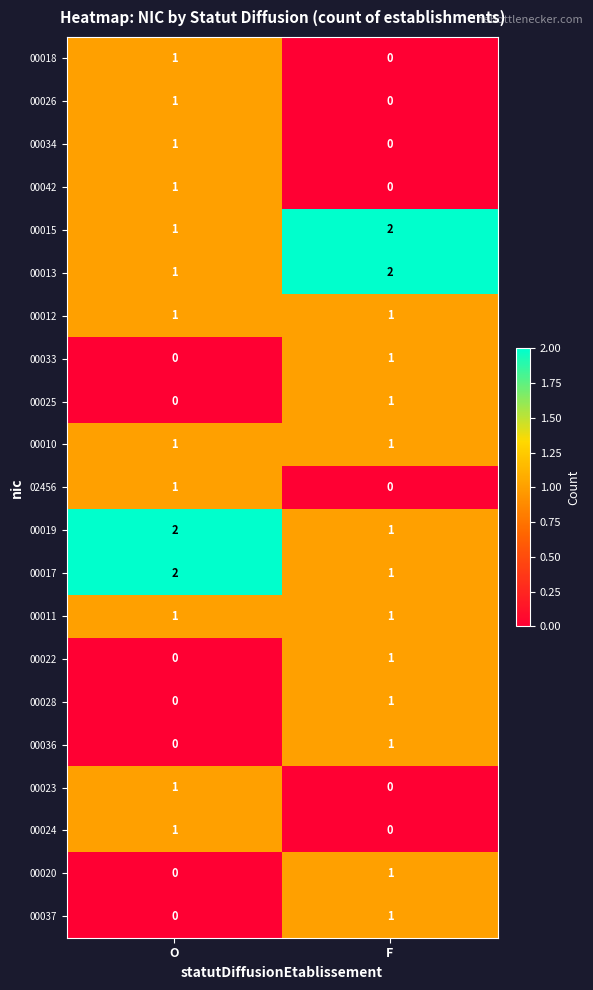

At which label is 00024 closest to 0?

F